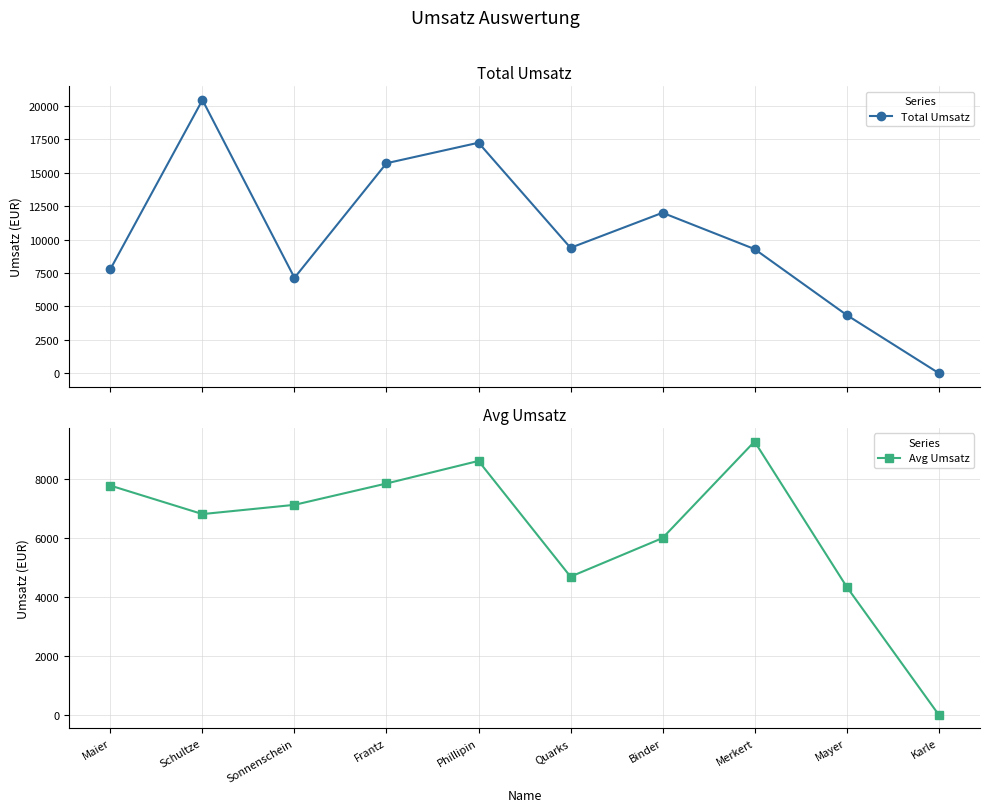

Where is Avg Umsatz nearest to the value 4642?

Quarks